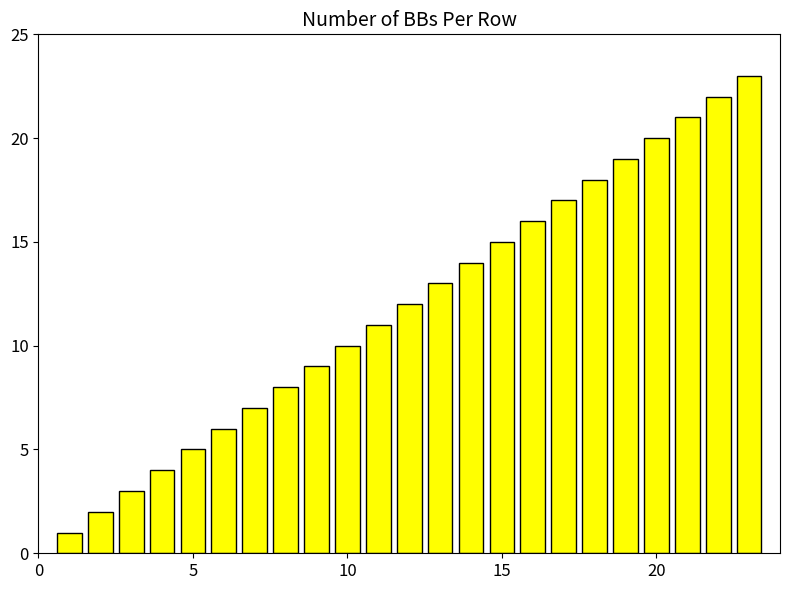

What is the maximum value shown in the chart?

23